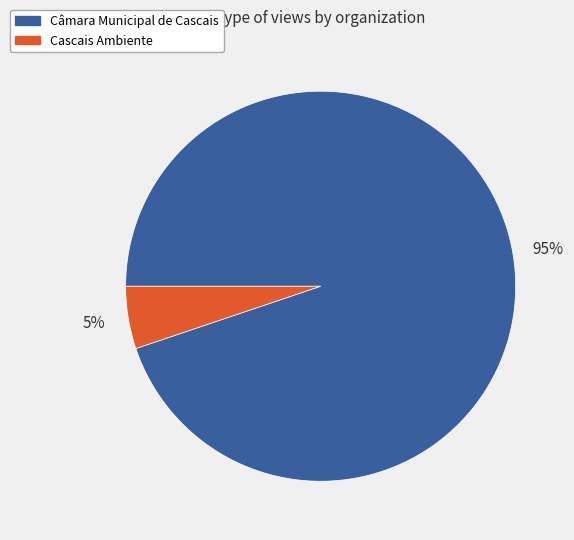

Is it true that Câmara Municipal de Cascais is 12% of the pie?

False